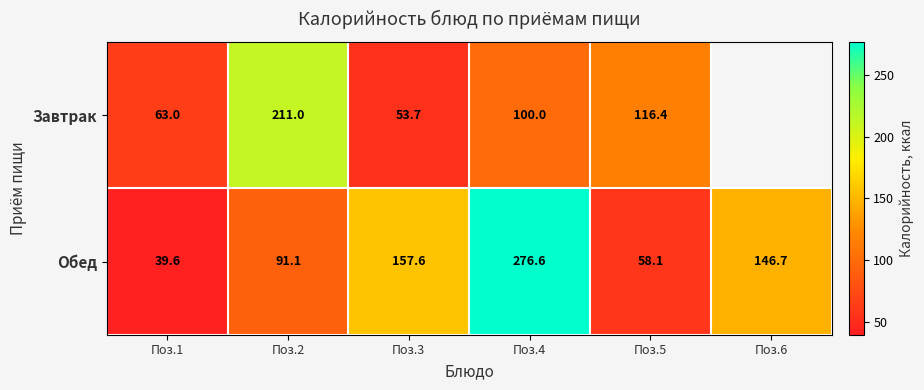

What is the difference between the highest and lowest values at Поз.3?

103.9